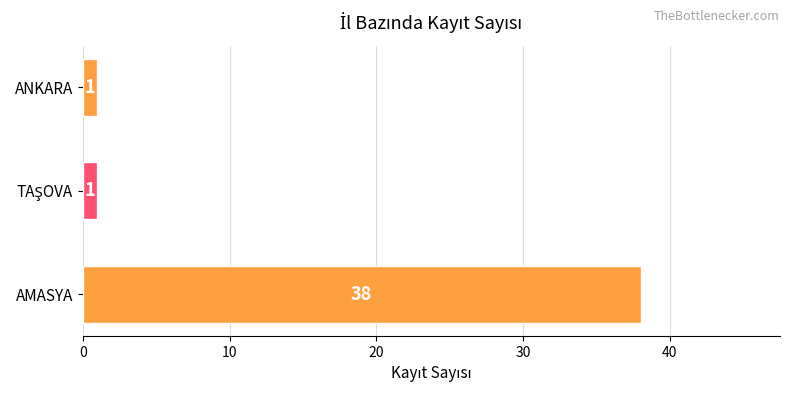

Which category has the highest value across all series?

AMASYA